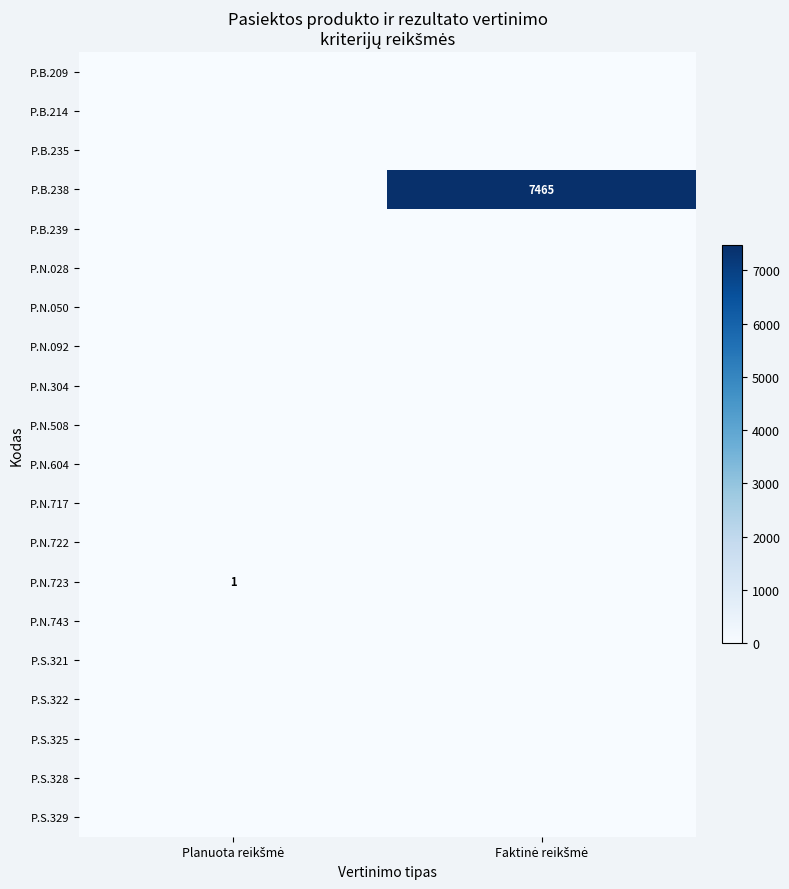

At which category is the sum across all series the highest?

Faktinė reikšmė